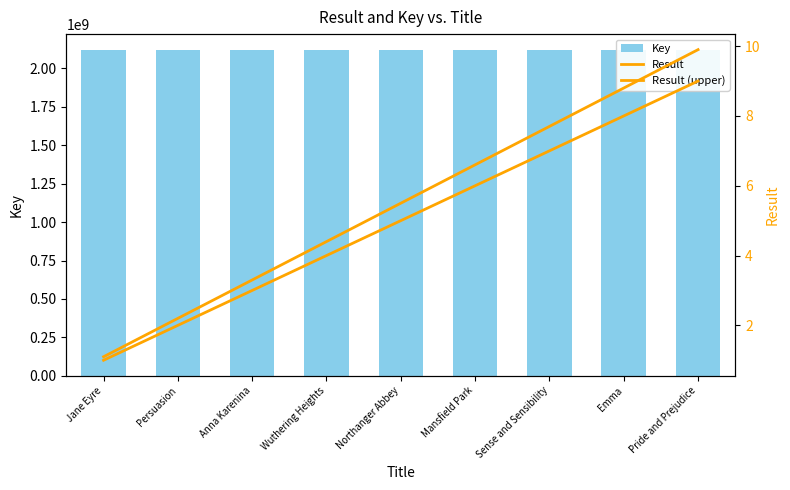

Reading left to right, list all the values displayed in this chart.

Key: 2117877266.0	2117864573.0	2117864791.0	2117848471.0	2117875131.0	2117845964.0	2117860501.0	2117849812.0	2117859187.0
Result: 1.0	2.0	3.0	4.0	5.0	6.0	7.0	8.0	9.0
Result (upper): 1.1	2.2	3.3	4.4	5.5	6.6	7.7	8.8	9.9